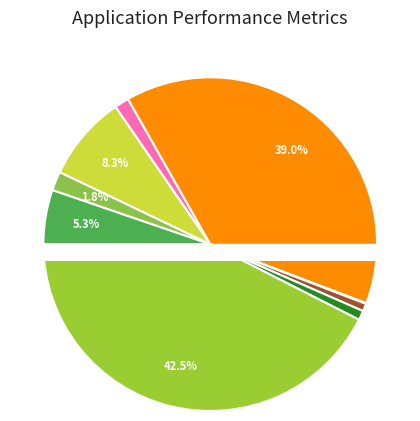

Which has a higher value, Földterületek or Gépek, eszközök?

Földterületek